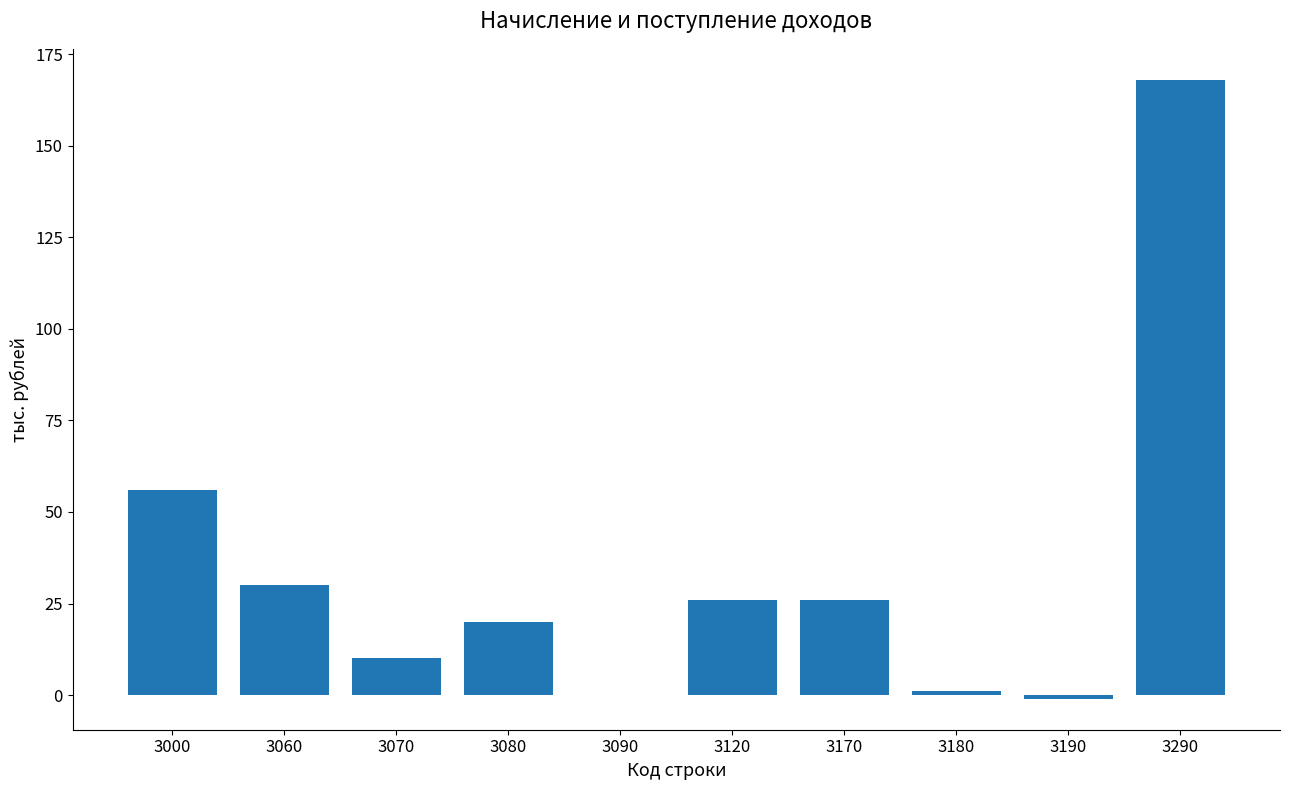

True or false: the data shows 16 at 3070.

False